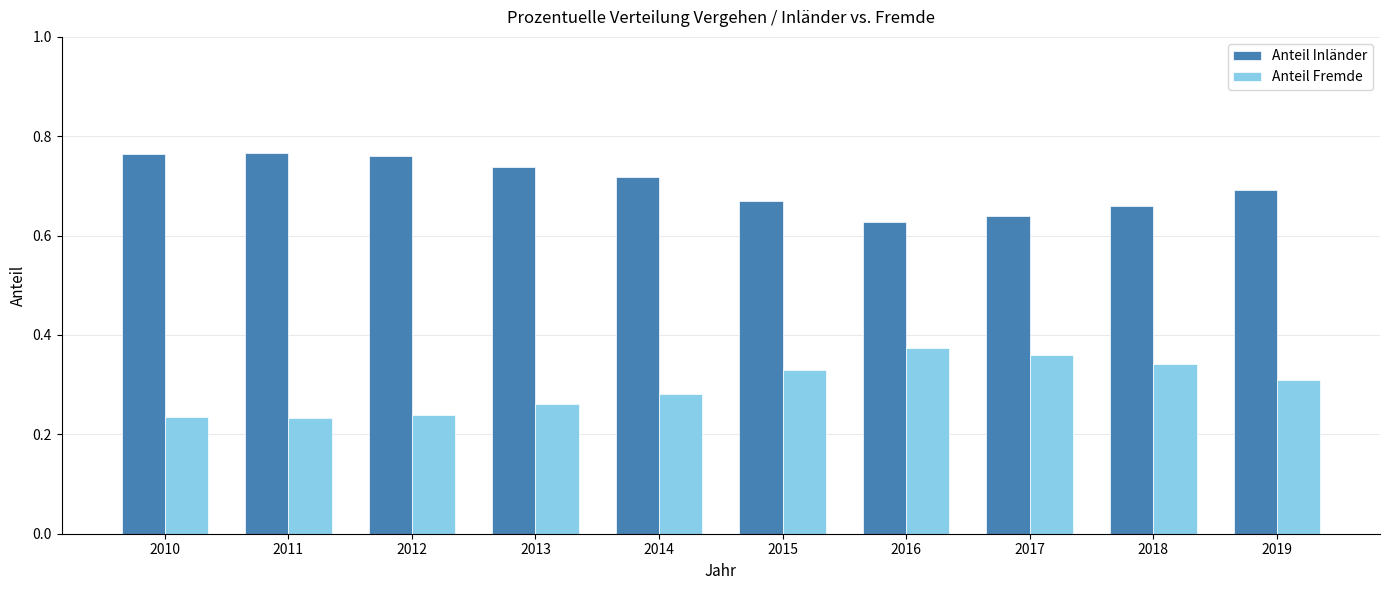

True or false: Anteil Fremde has a value of 0.4 at 2013.

False